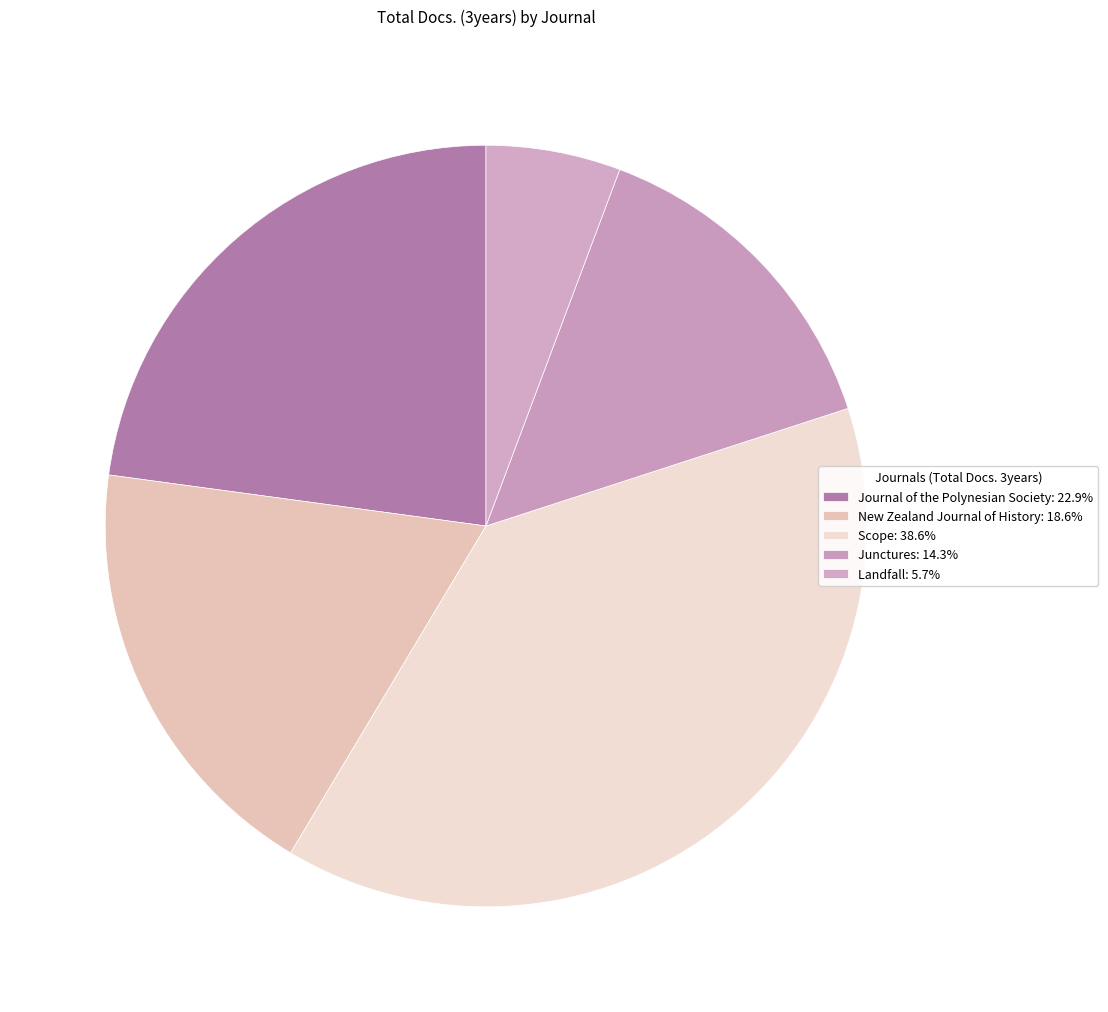

Is it true that Junctures is 14% of the pie?

True